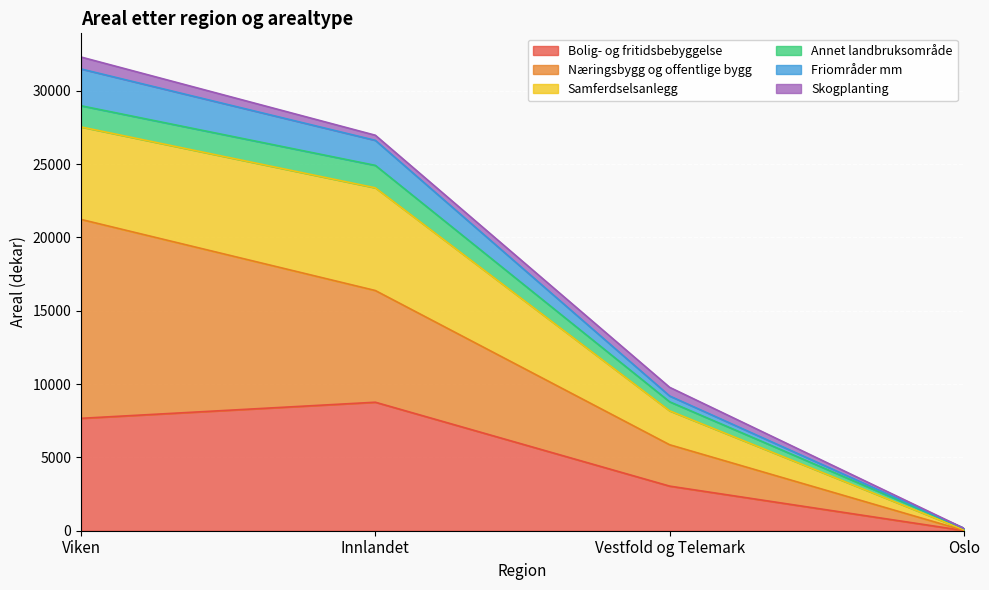

What is the difference between the Bolig- og fritidsbebyggelse values at Vestfold og Telemark and Innlandet?

5721.2